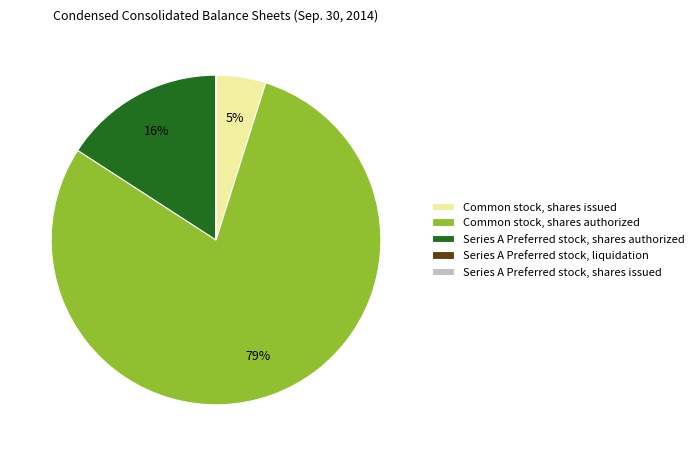

Is it true that Series A Preferred stock, shares authorized is 16% of the pie?

True